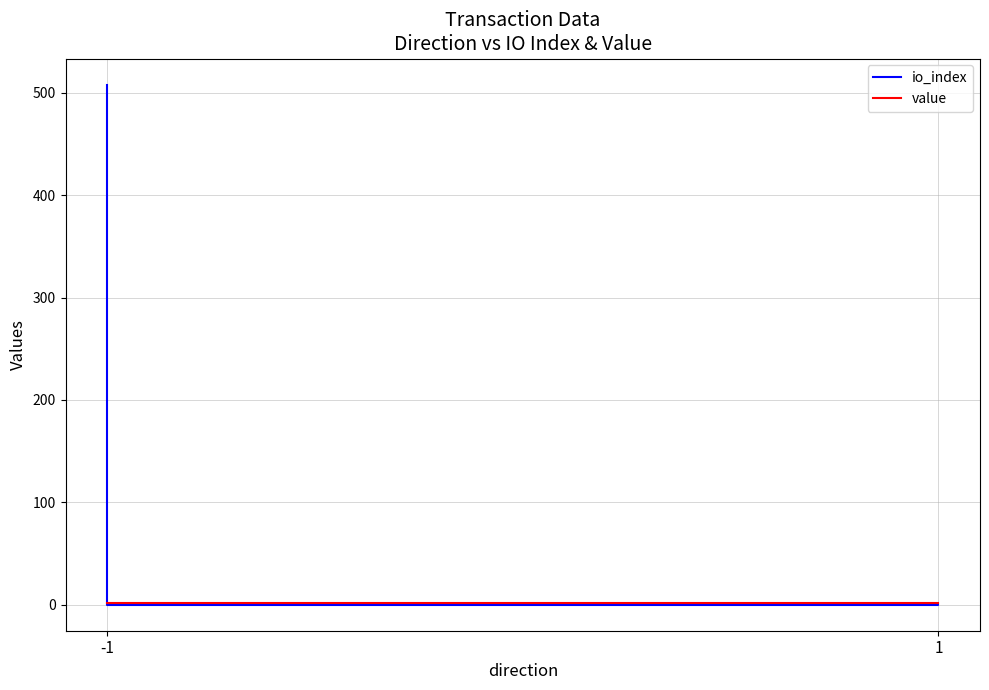

Reading left to right, list all the values displayed in this chart.

io_index: 508.0	0.0	0.0	1.0
value: 2.0	2.0	2.0	2.0